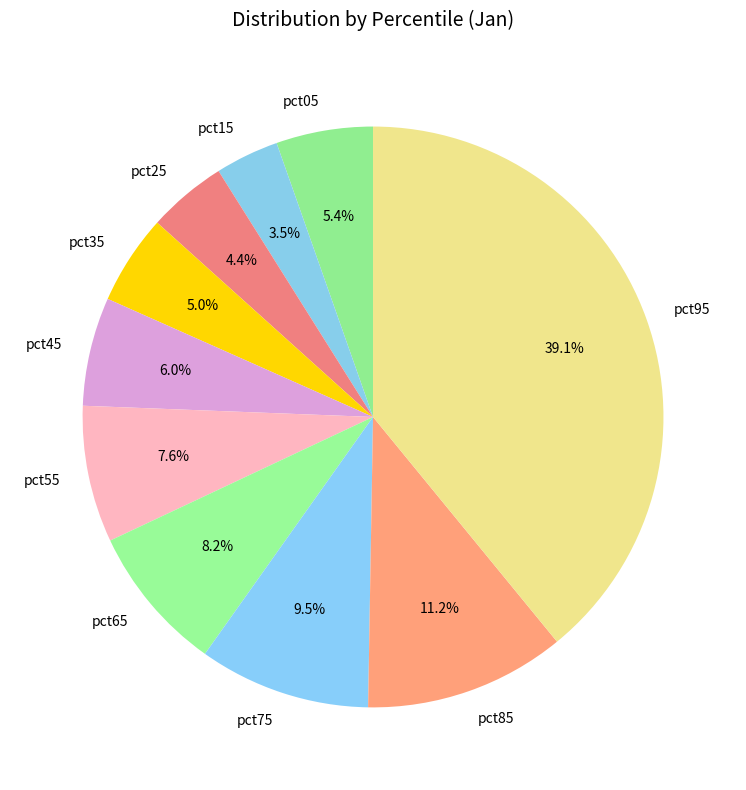

Count the number of slices in the pie.

10